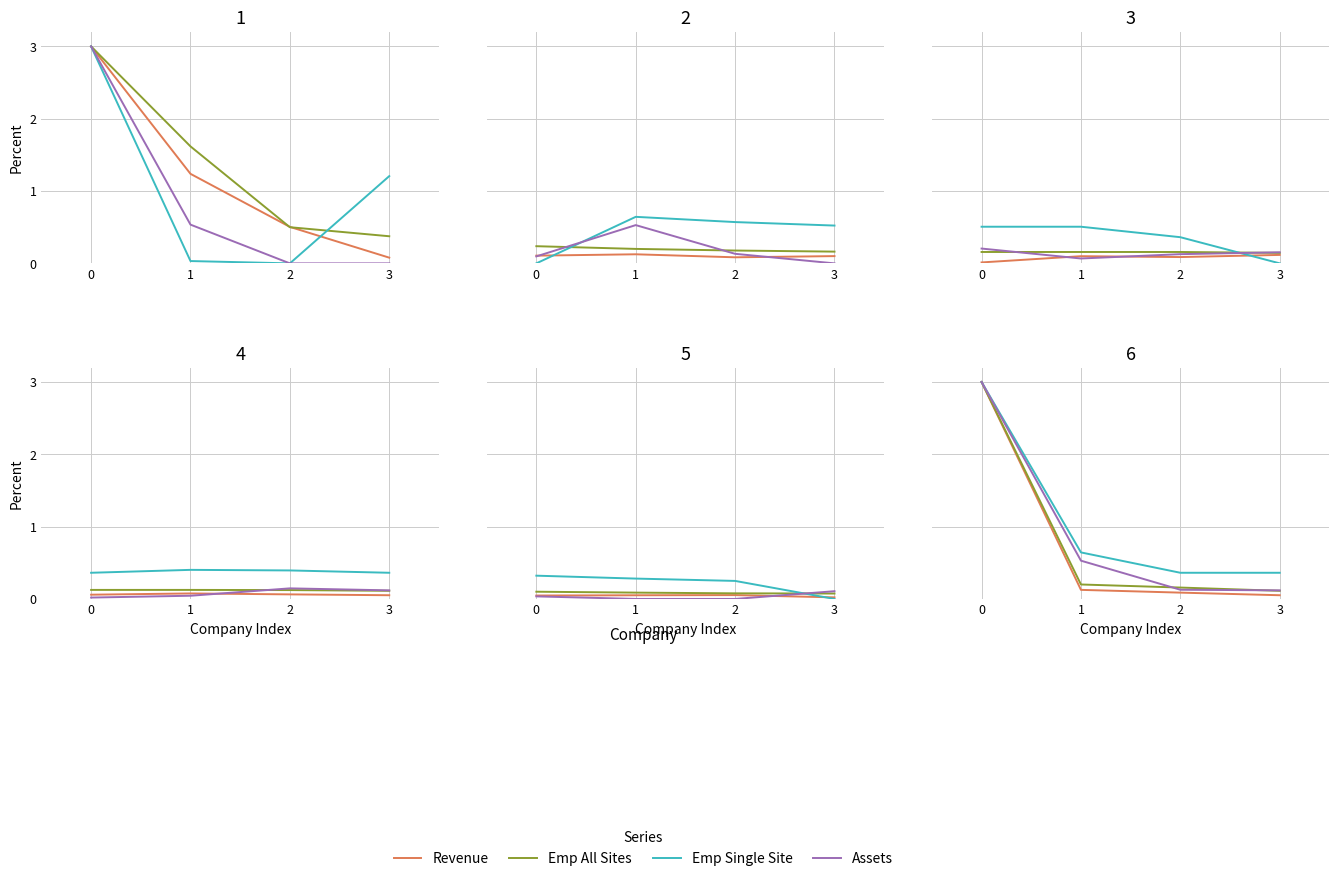

Which series has the largest range (max minus min)?

Revenue (USD)